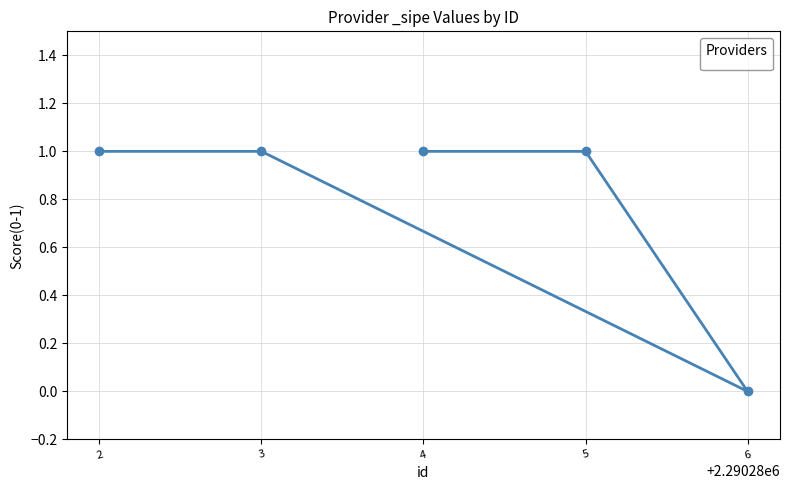

True or false: the data shows 1 at 4.

True